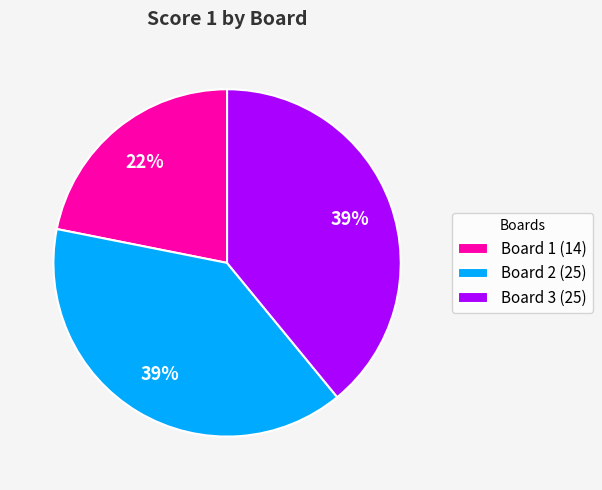

To the nearest percent, what is the difference between the largest and smallest slice percentages?

17%